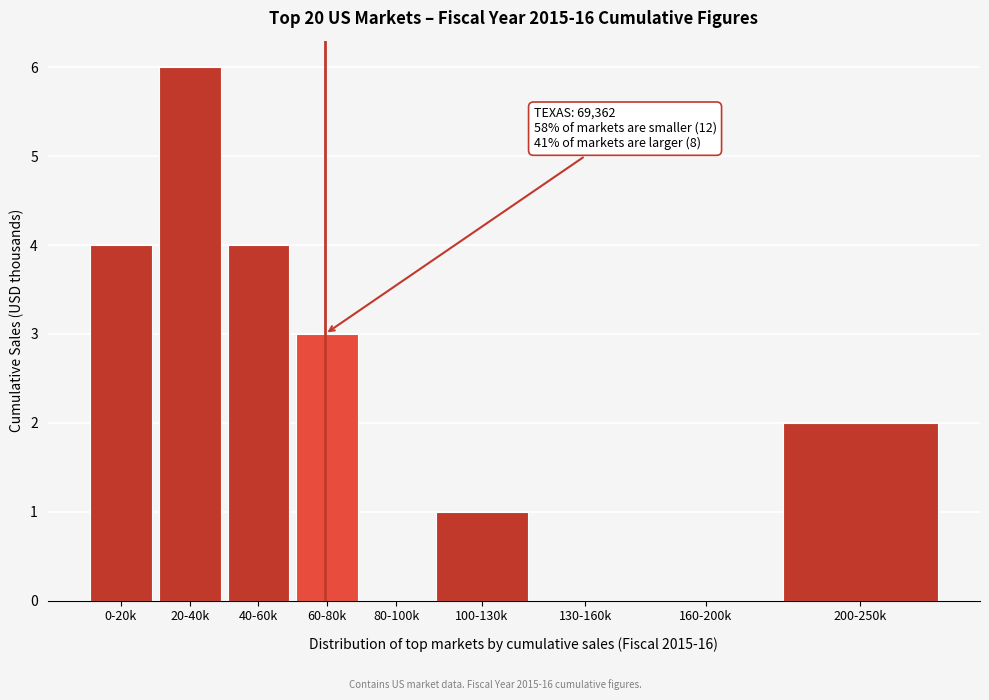

Reading left to right, what are all the values shown in this chart?

0-20k=4	20-40k=6	40-60k=4	60-80k=3	80-100k=0	100-130k=1	130-160k=0	160-200k=0	200-250k=2